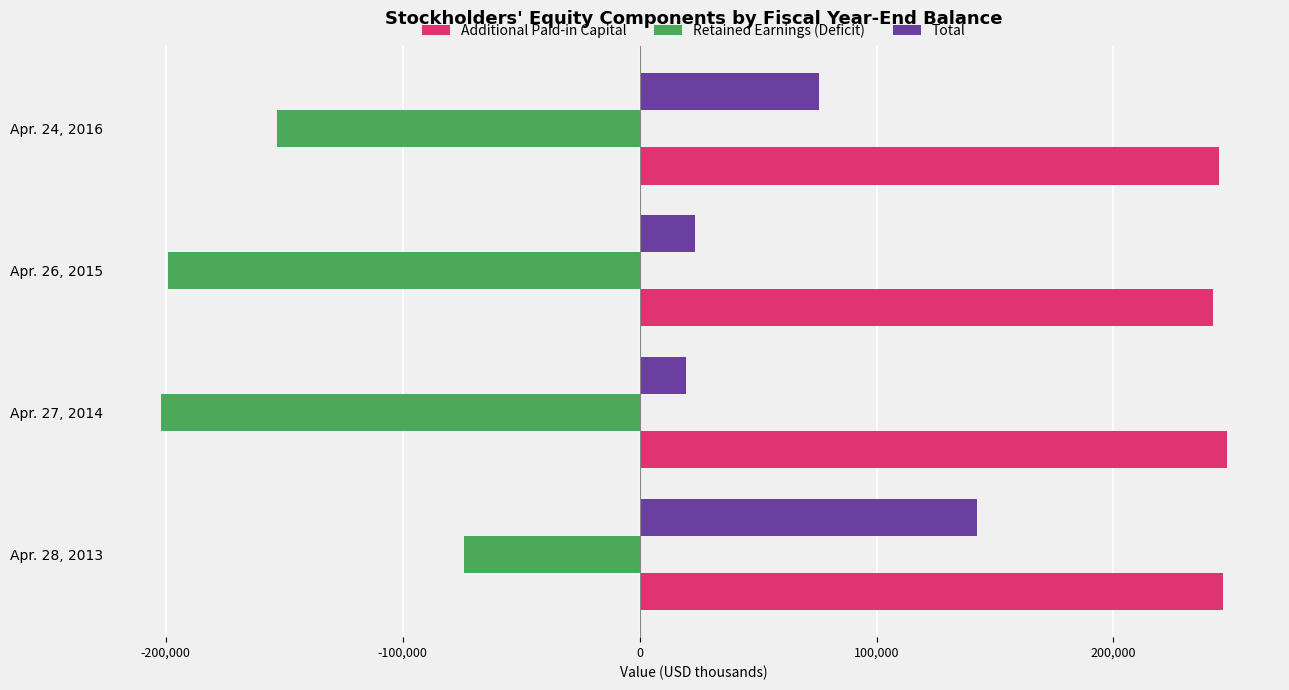

What is the difference between the maximum and minimum values in the Total series?

123026